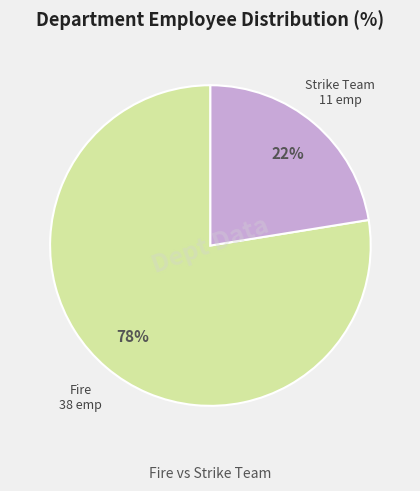

To the nearest percent, what percentage of the pie is Strike Team?

22%